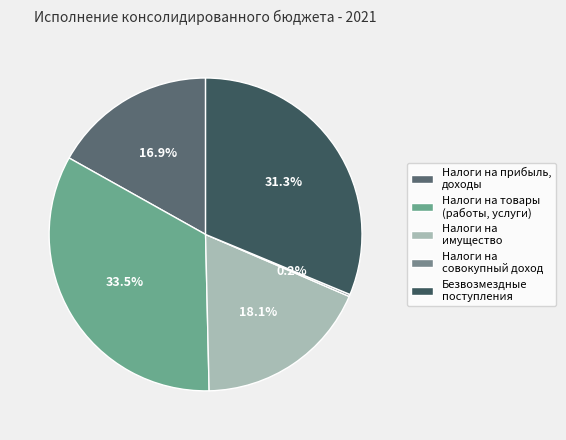

How many slices are in this pie chart?

5